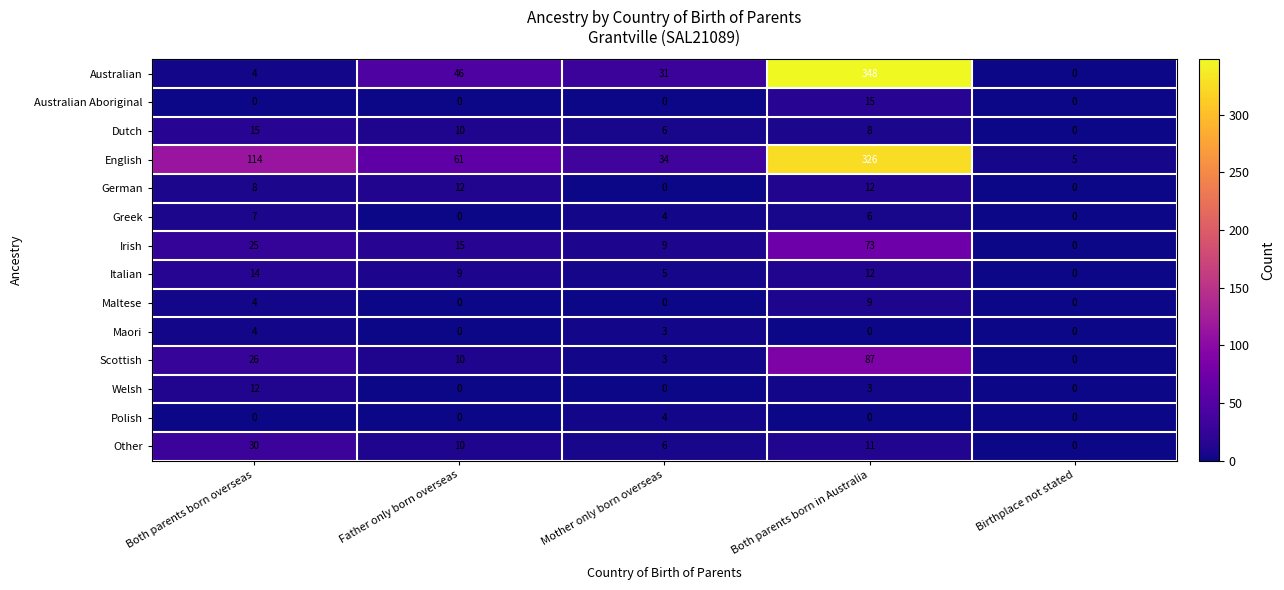

What is the average value of the Dutch series?

8